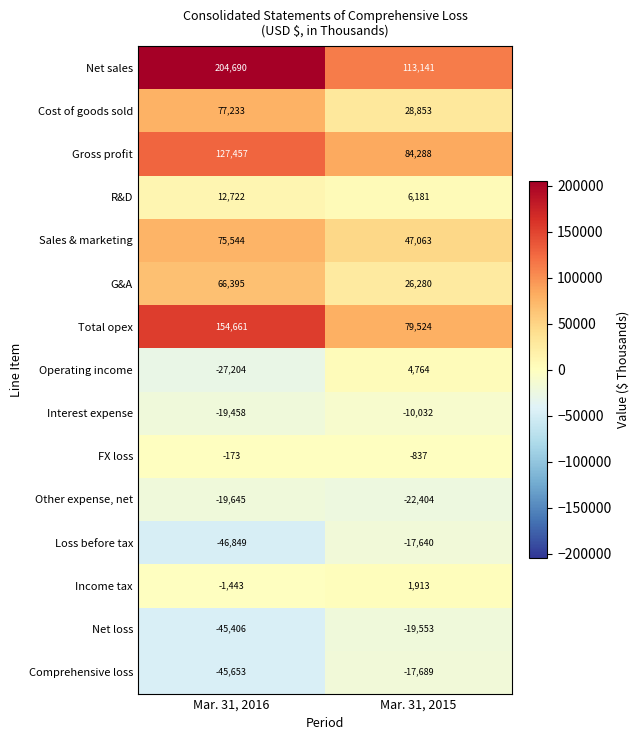

What is the difference between the maximum and minimum values in the Gross profit series?

43169